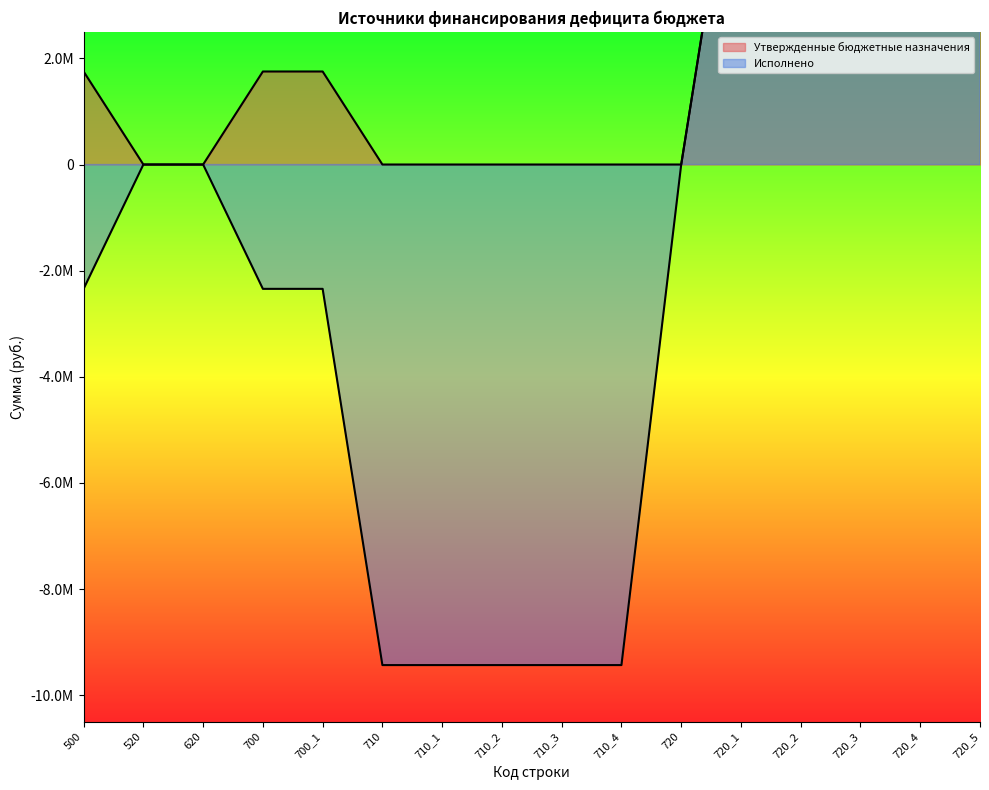

True or false: Утвержденные бюджетные назначения and Исполнено cross at least once.

False